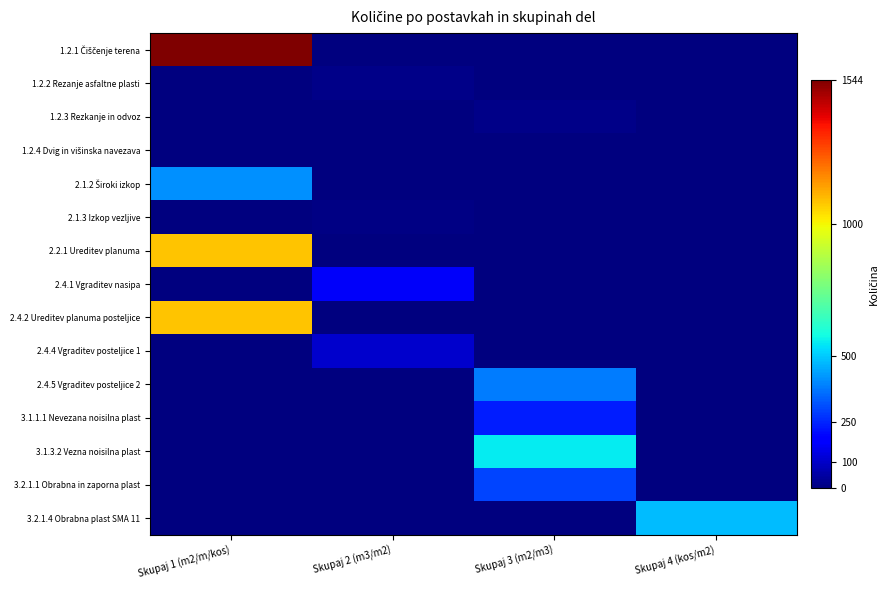

What is the maximum value shown in the chart?

1544.0